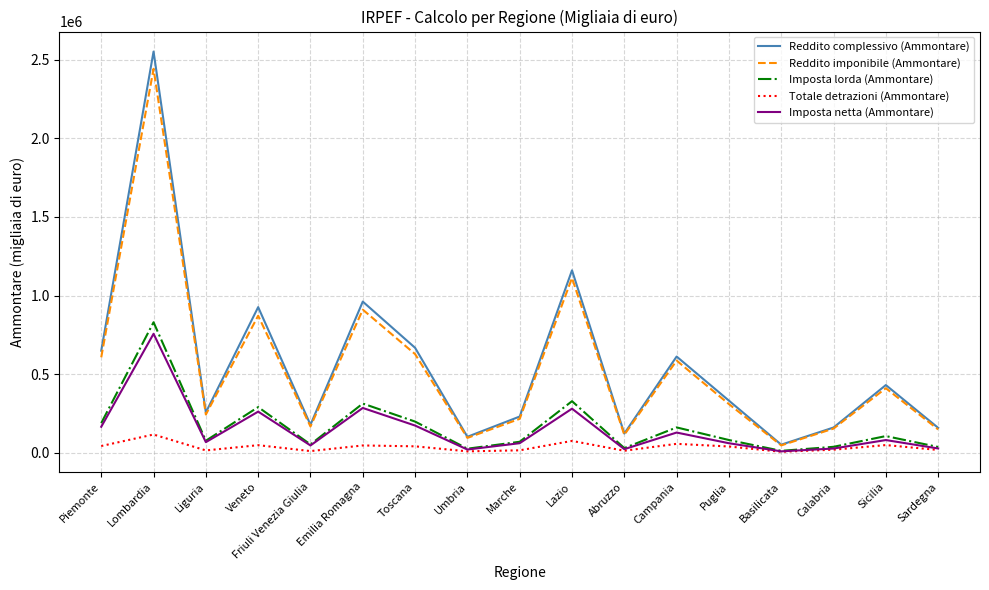

At how many categories does at least one series exceed 2097097?

1